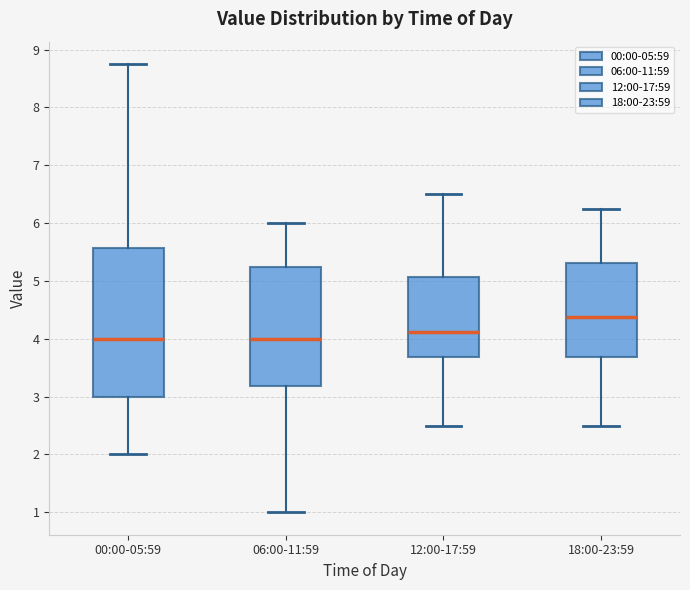

Comparing the boxes themselves (not the whiskers), which one is the tallest?

00:00-05:59